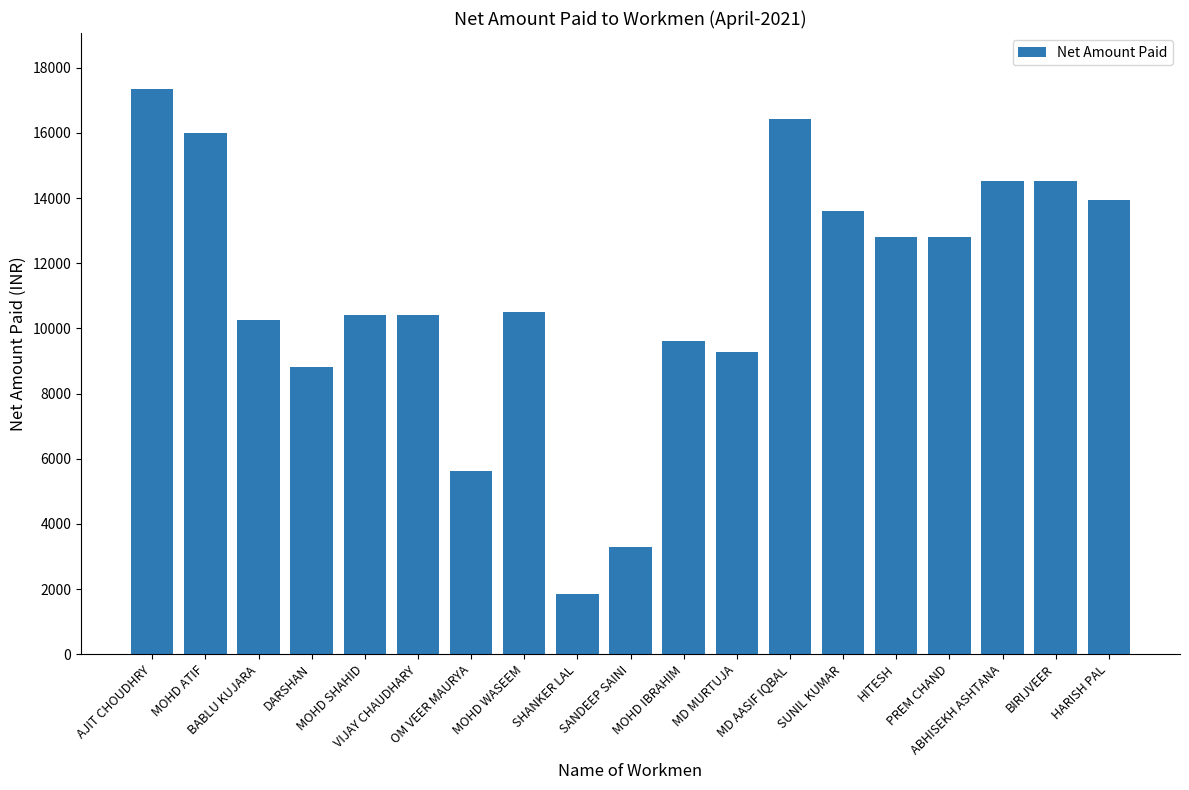

The value at BIRIJVEER is 14524. True or false?

True